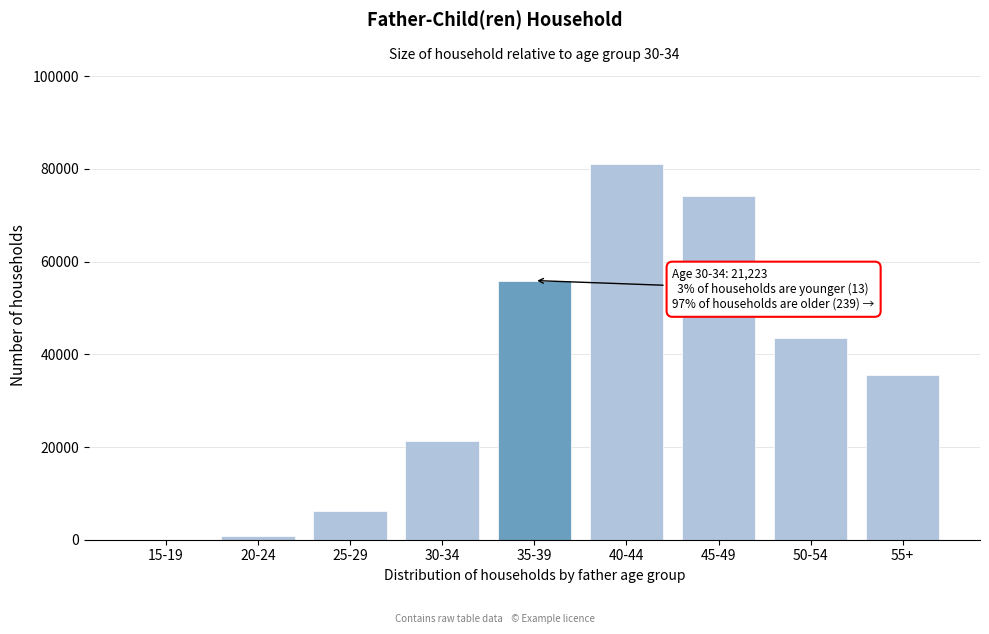

Reading right to left, transcribe all the data shown in this chart.

55+=35507	50-54=43622	45-49=74090	40-44=81092	35-39=55926	30-34=21223	25-29=6281	20-24=834	15-19=20